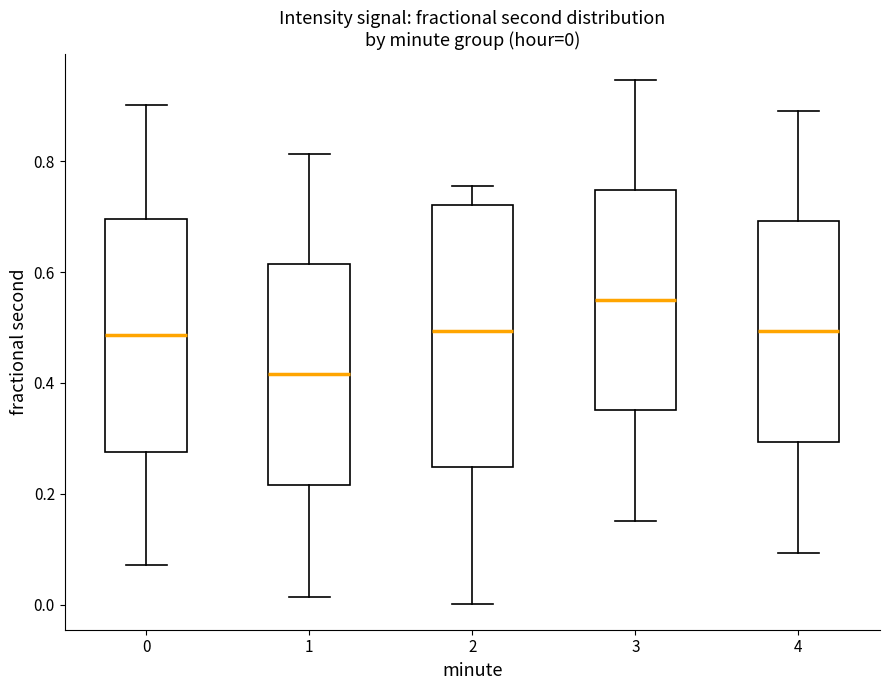

Which box's median line is the lowest?

1